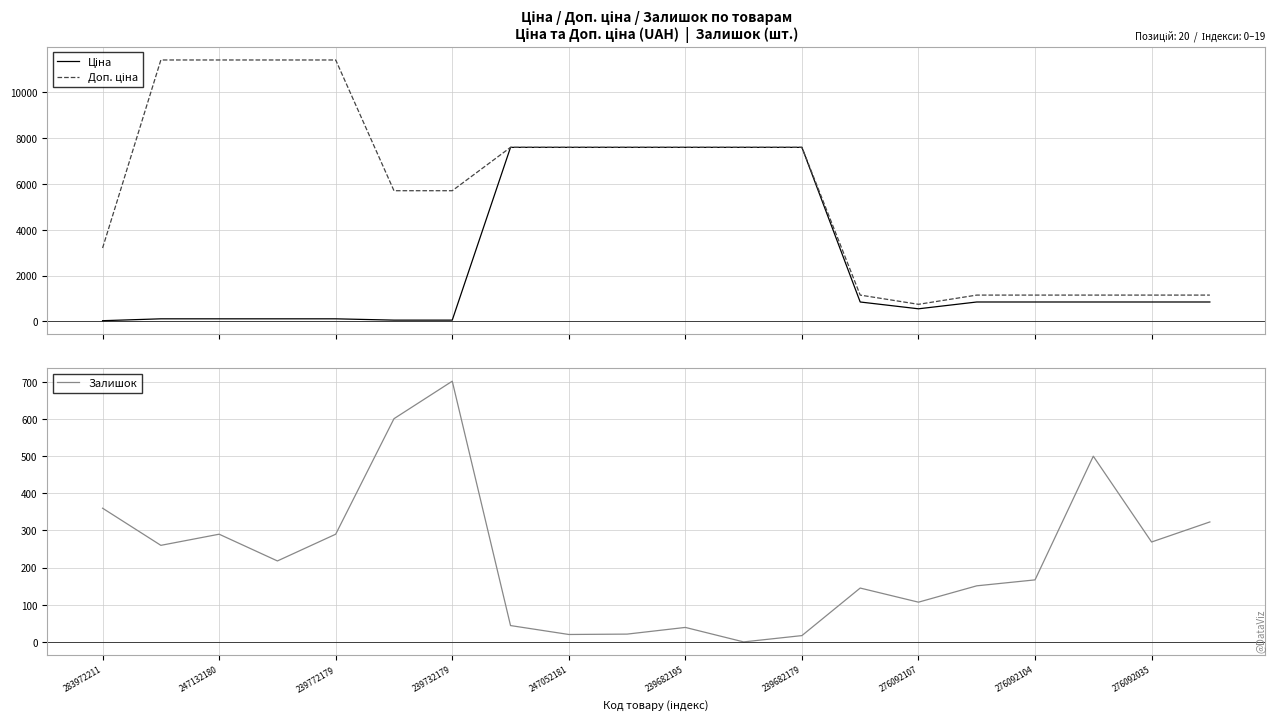

What is the sum of all Доп. ціна values?

113479.6